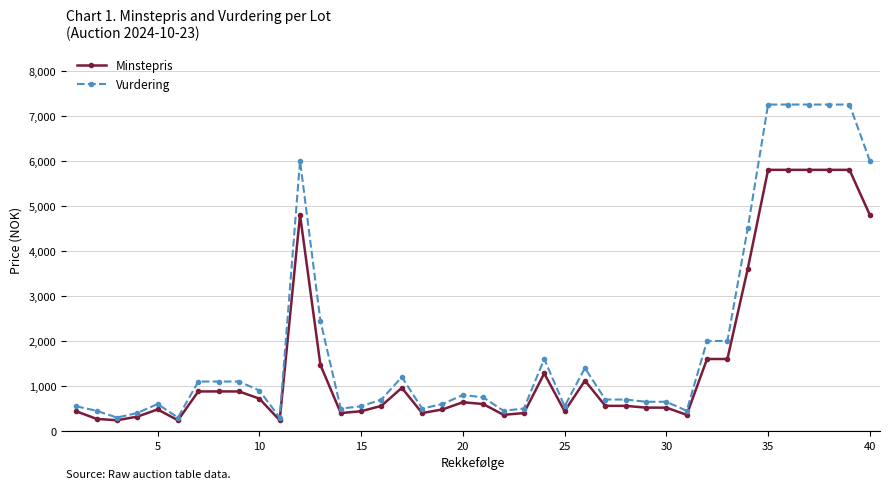

Which series has the widest spread of values?

Vurdering